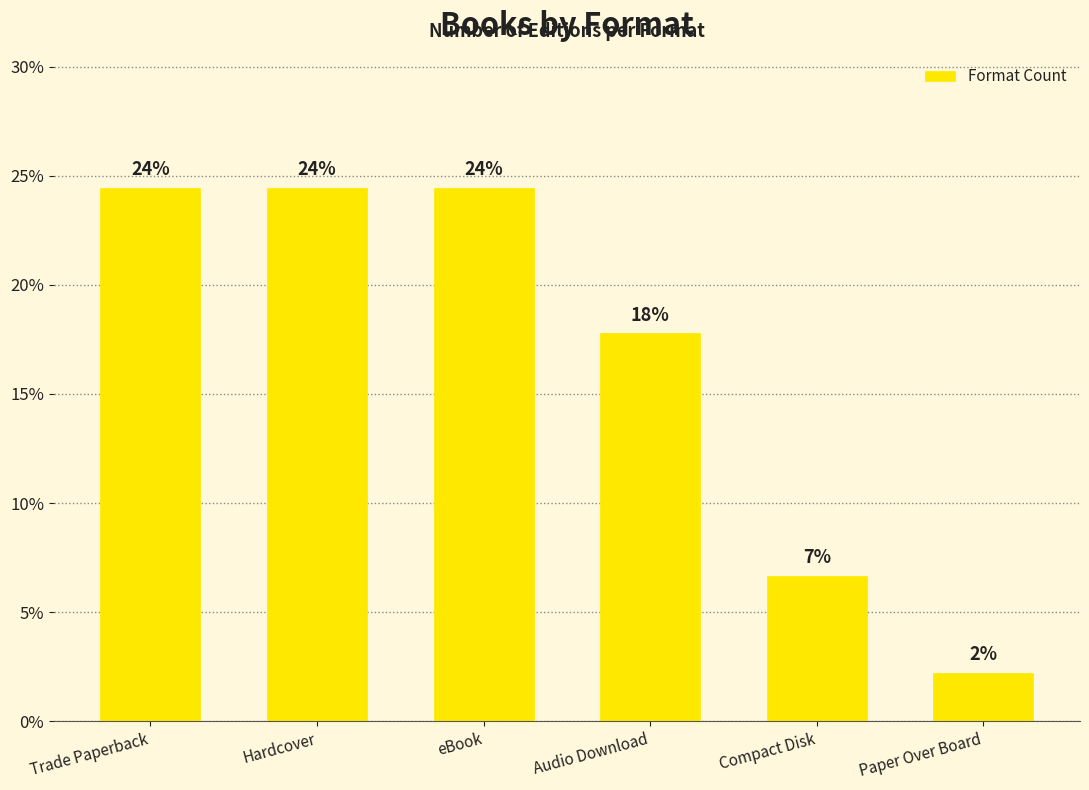

At which category does the chart reach its minimum across all series?

Paper Over Board